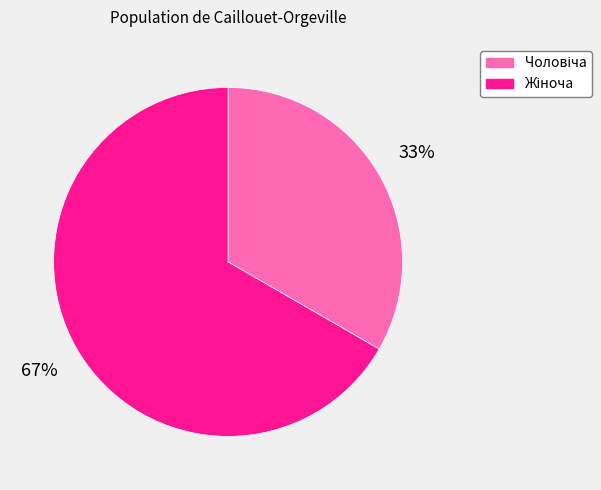

Is there a majority slice in this chart?

Yes